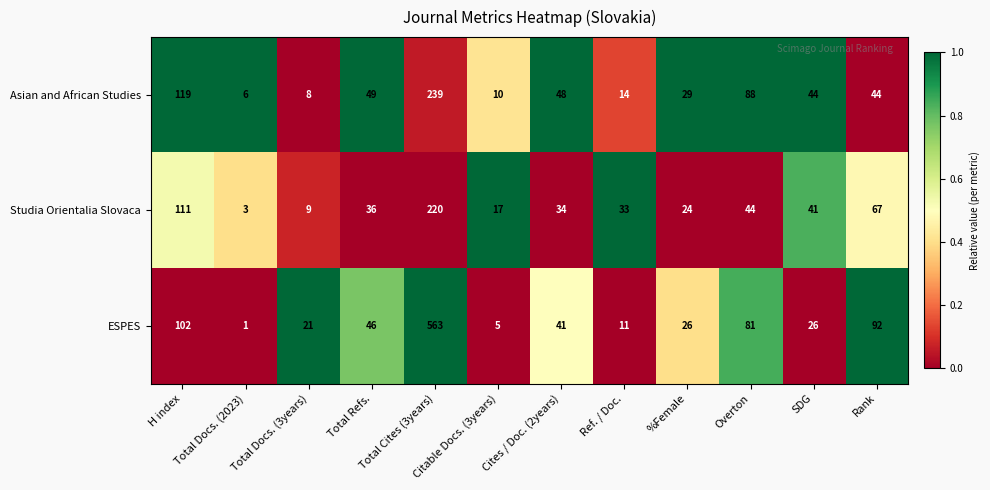

Which label corresponds to the smallest value in the chart?

Total Docs. (2023)